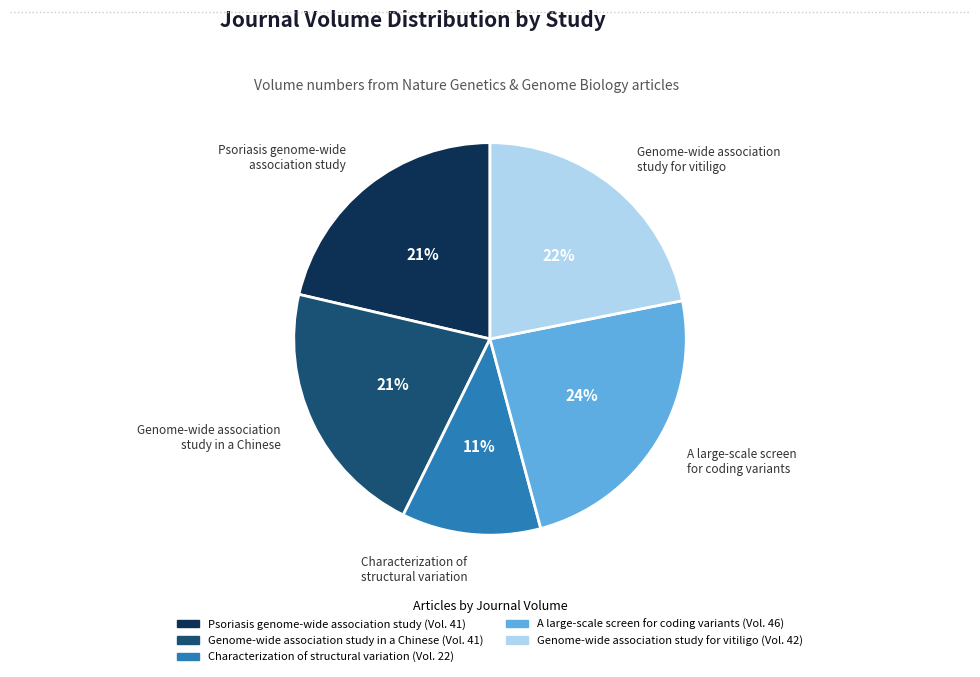

To the nearest percent, what is the average slice percentage?

20%